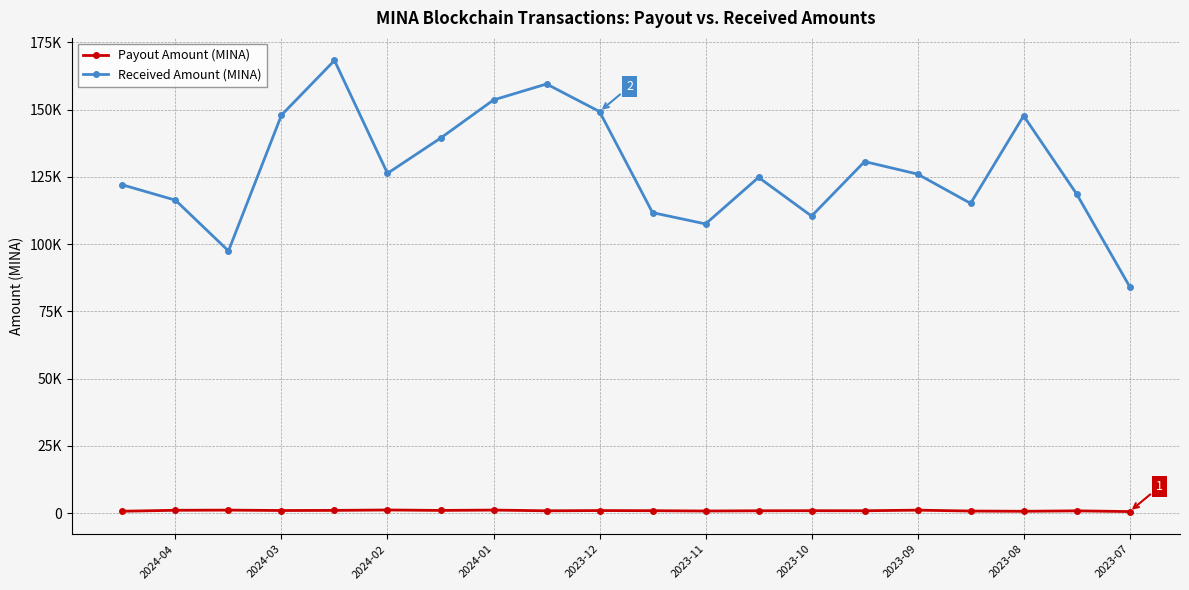

What are all the series names shown in the legend?

Payout Amount (MINA), Received Amount (MINA)